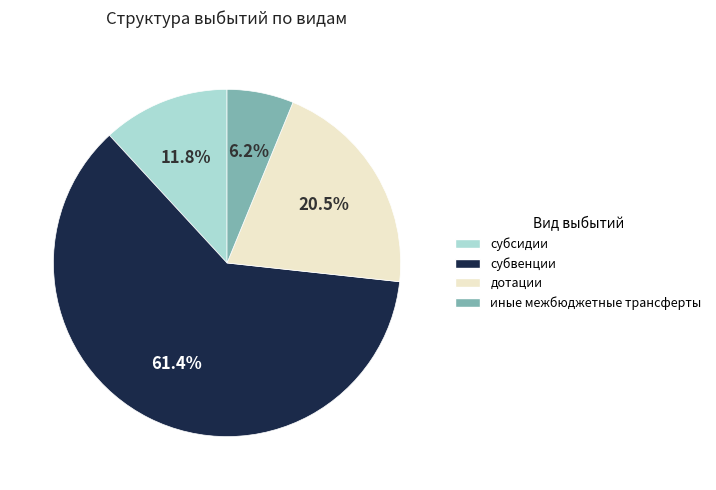

What is the largest slice in the pie chart?

субвенции